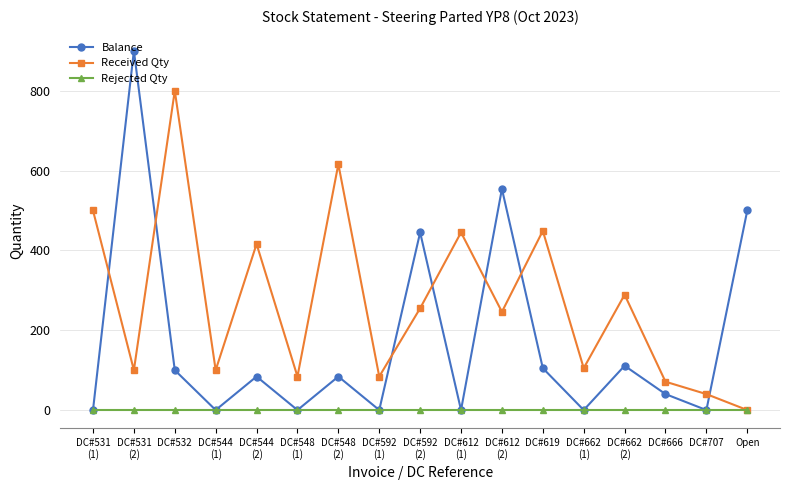

The Balance series shows 111 at DC#662
(2). True or false?

True